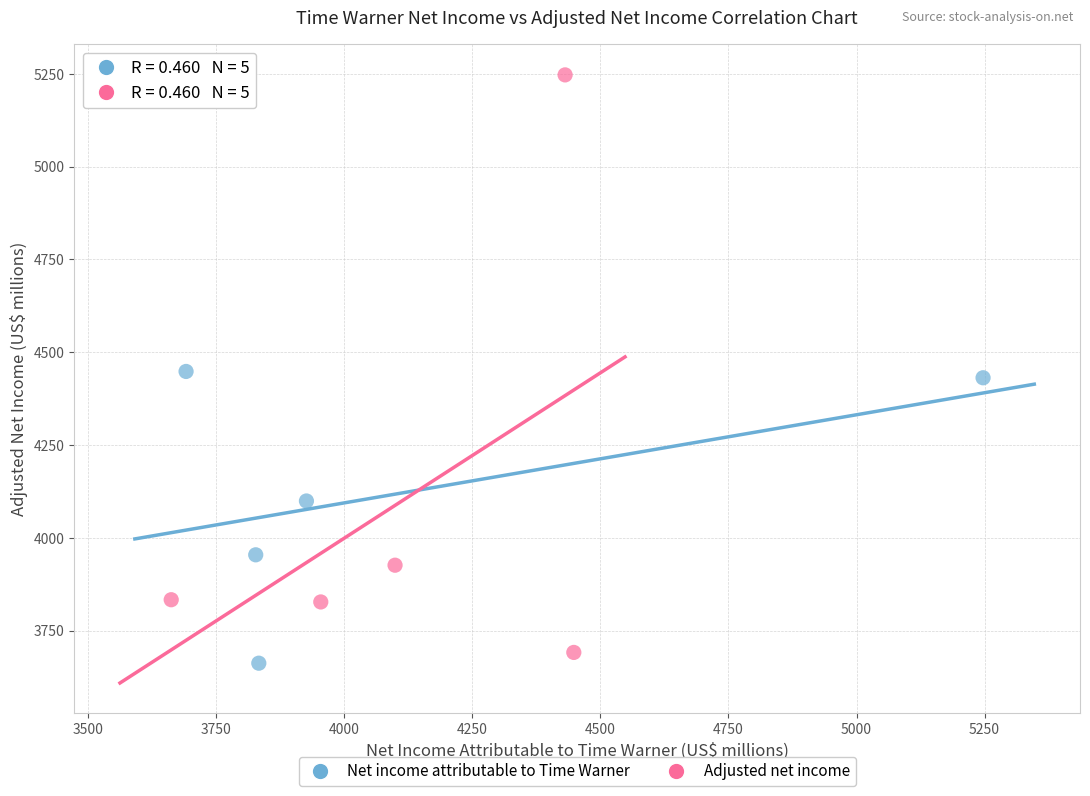

Which series contains the highest Y value?

Adjusted net income